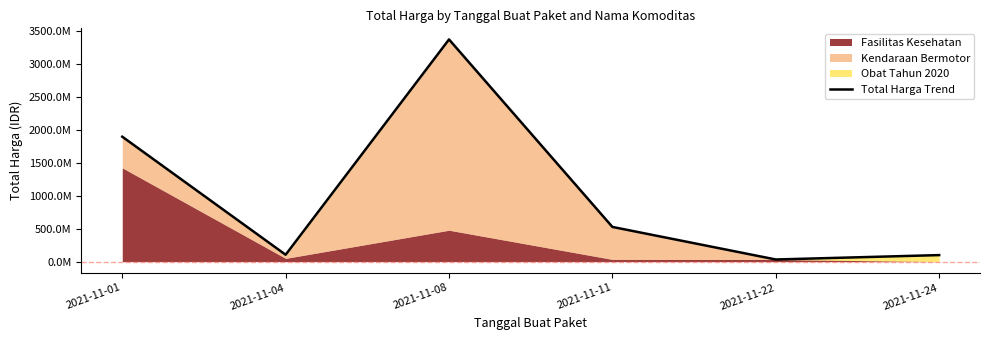

True or false: the data has more than 1 interior local peaks.

False